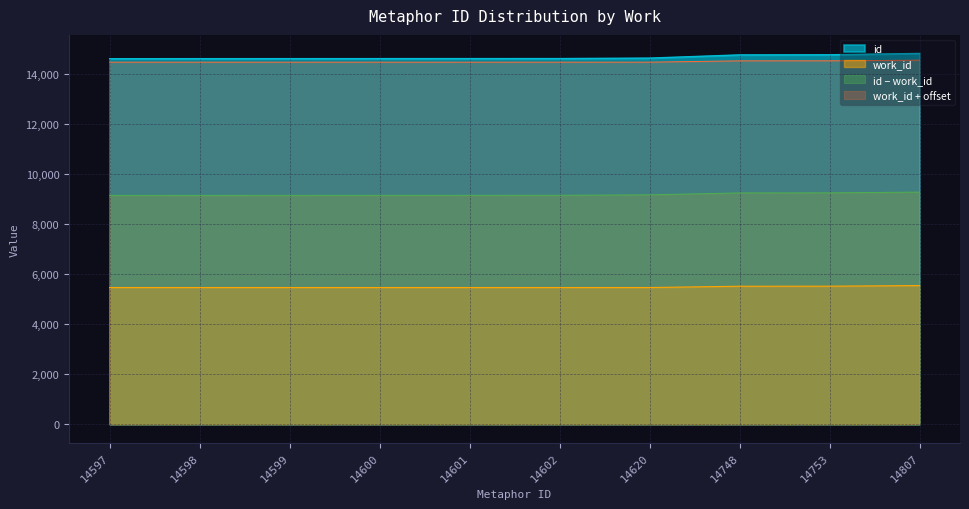

The chart shows a value of 14620 at 14620. True or false?

True